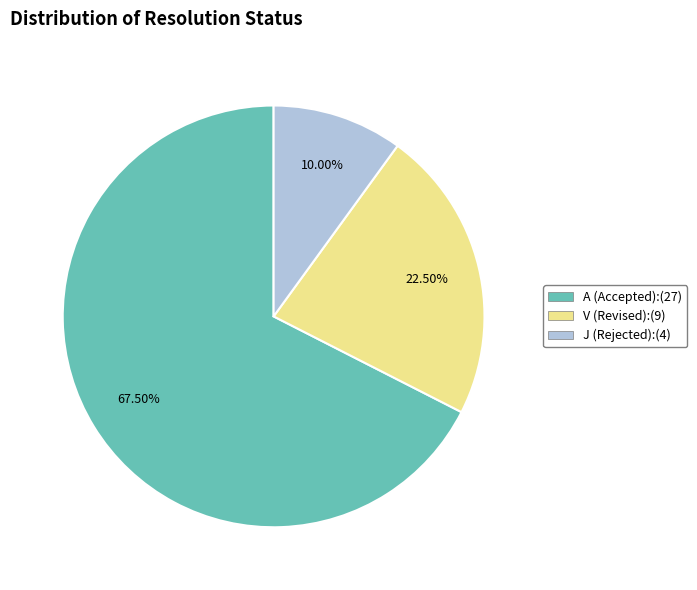

Combined, do J (Rejected):(4) and A (Accepted):(27) account for over 50%?

Yes